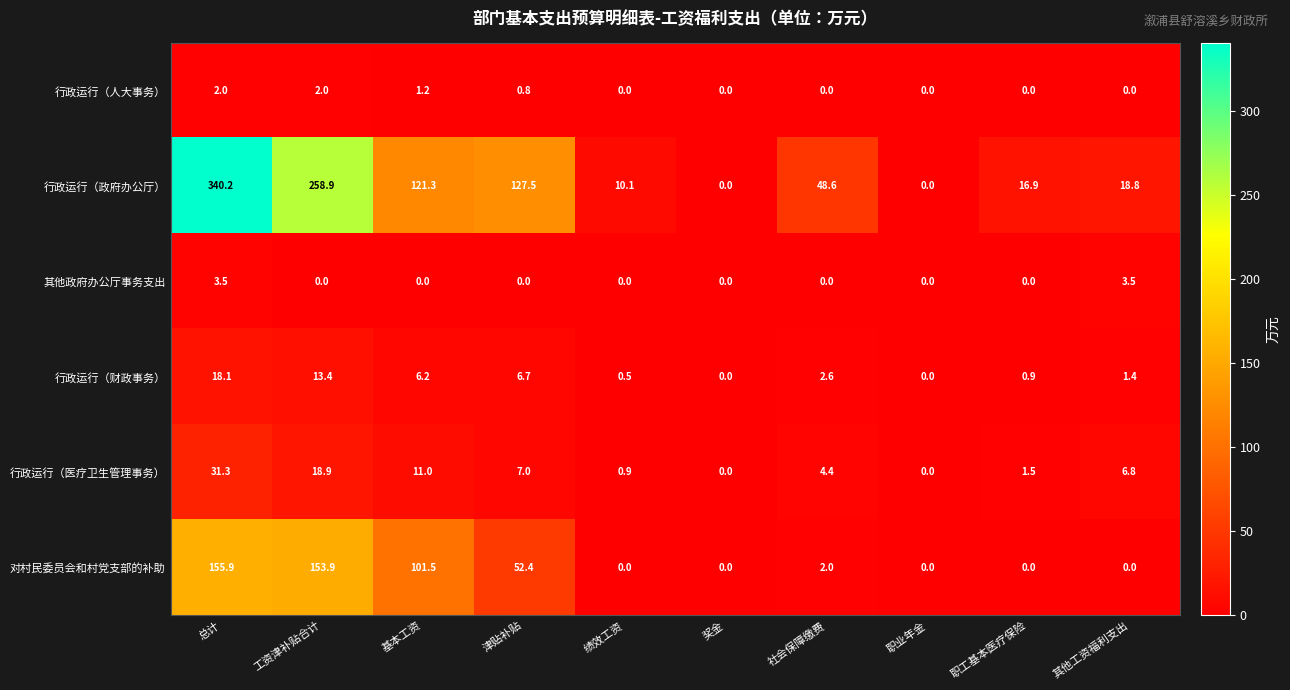

Rank the series by their maximum value, from lowest to highest.

行政运行（人大事务）, 其他政府办公厅事务支出, 行政运行（财政事务）, 行政运行（医疗卫生管理事务）, 对村民委员会和村党支部的补助, 行政运行（政府办公厅）